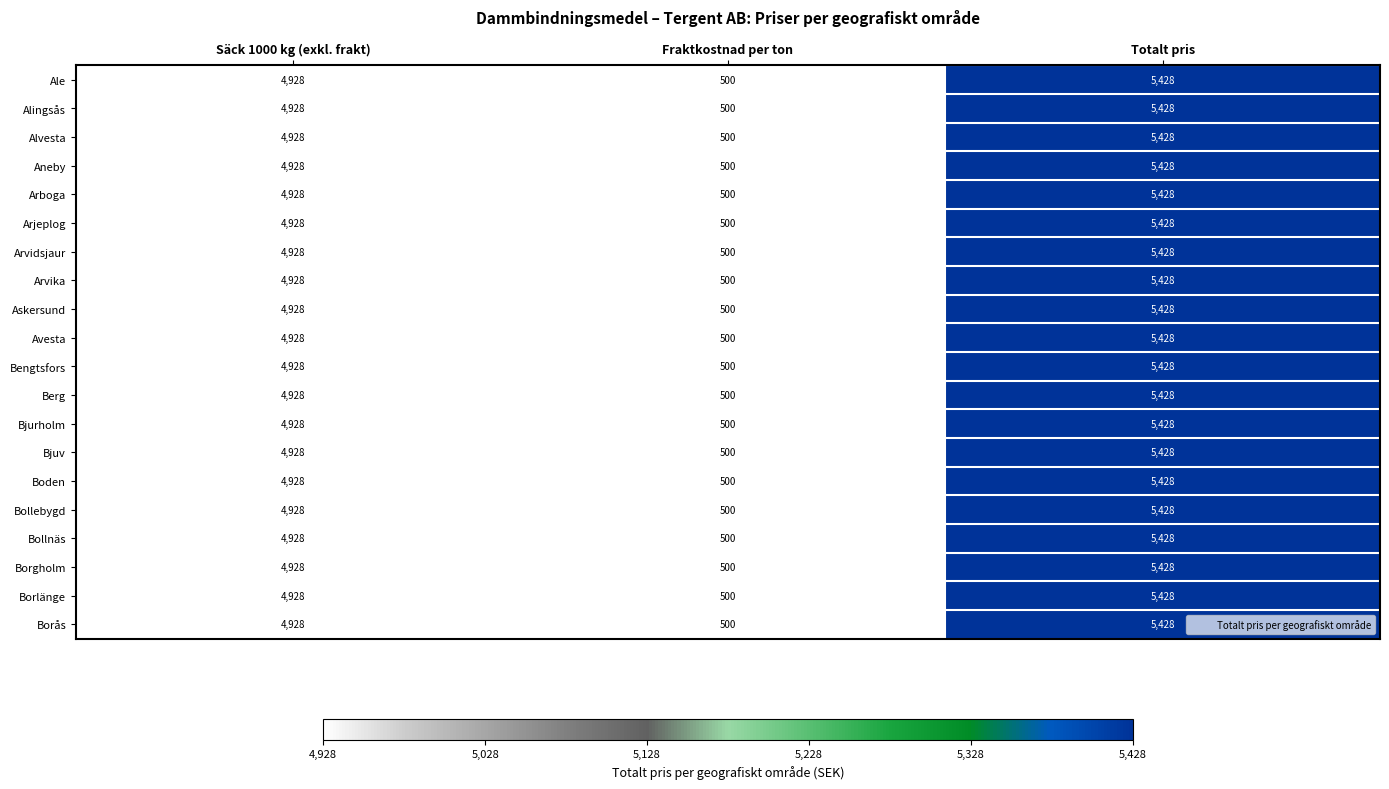

Is it true that Bollnäs equals 500 at Fraktkostnad per ton?

True